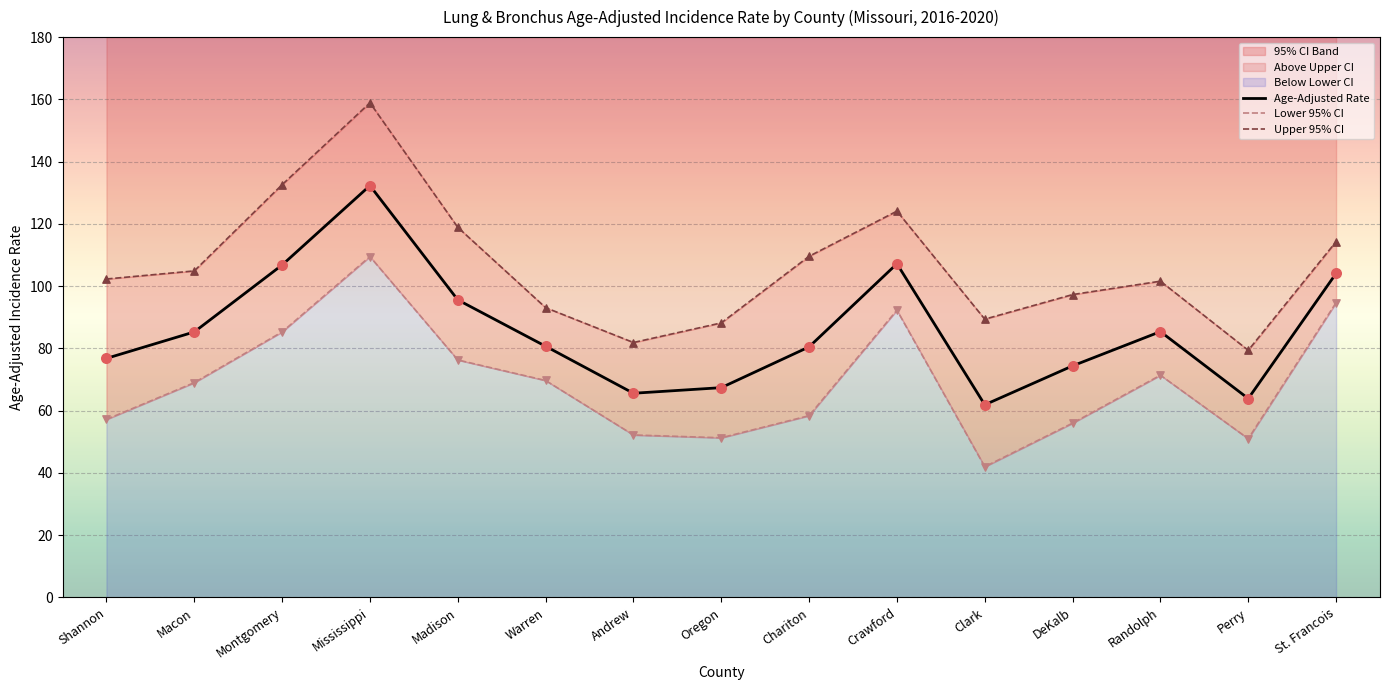

Which series has the largest total across all categories?

Upper 95% CI